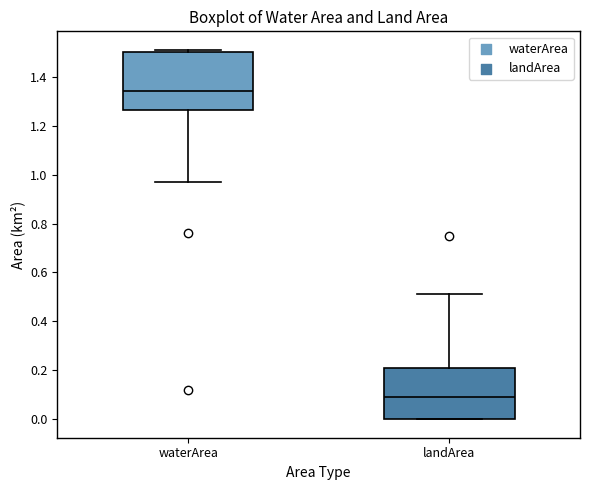

Reading left to right, transcribe this box plot: for each box, give where its median line is, the range the box spans, and where its two whiskers end, as read against the y-axis. The values are not printed on the chart, so give them approximately, as read against the axis.

waterArea: median 1.34, box 1.26 to 1.50, whiskers 0.98 to 1.52
landArea: median 0.10, box 0.00 to 0.22, whiskers 0.00 to 0.52